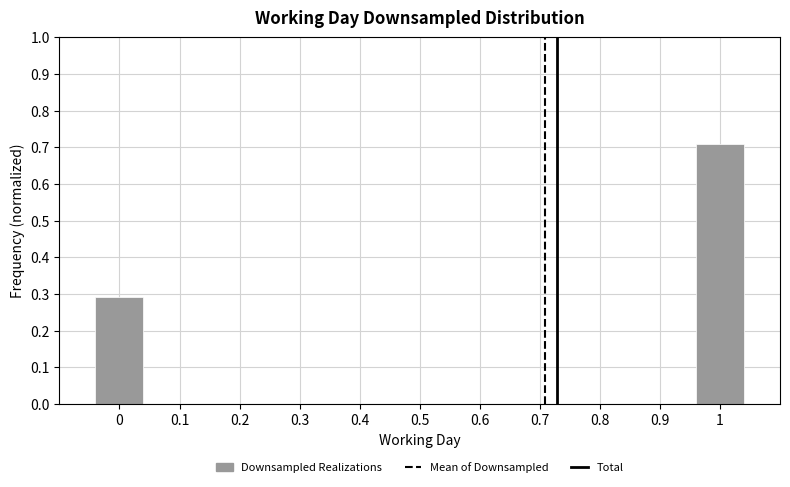

Reading right to left, list all the values displayed in this chart.

1=0.7	0=0.3